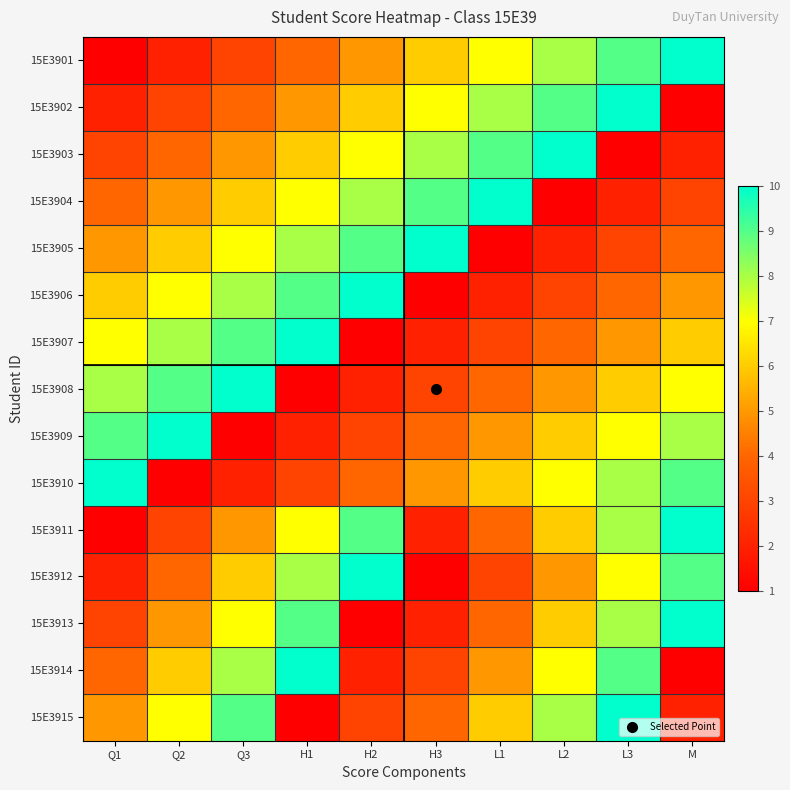

Reading left to right, transcribe all the data shown in this chart.

15E3901: Q1=1	Q2=2	Q3=3	H1=4	H2=5	H3=6	L1=7	L2=8	L3=9	M=10
15E3902: Q1=2	Q2=3	Q3=4	H1=5	H2=6	H3=7	L1=8	L2=9	L3=10	M=1
15E3903: Q1=3	Q2=4	Q3=5	H1=6	H2=7	H3=8	L1=9	L2=10	L3=1	M=2
15E3904: Q1=4	Q2=5	Q3=6	H1=7	H2=8	H3=9	L1=10	L2=1	L3=2	M=3
15E3905: Q1=5	Q2=6	Q3=7	H1=8	H2=9	H3=10	L1=1	L2=2	L3=3	M=4
15E3906: Q1=6	Q2=7	Q3=8	H1=9	H2=10	H3=1	L1=2	L2=3	L3=4	M=5
15E3907: Q1=7	Q2=8	Q3=9	H1=10	H2=1	H3=2	L1=3	L2=4	L3=5	M=6
15E3908: Q1=8	Q2=9	Q3=10	H1=1	H2=2	H3=3	L1=4	L2=5	L3=6	M=7
15E3909: Q1=9	Q2=10	Q3=1	H1=2	H2=3	H3=4	L1=5	L2=6	L3=7	M=8
15E3910: Q1=10	Q2=1	Q3=2	H1=3	H2=4	H3=5	L1=6	L2=7	L3=8	M=9
15E3911: Q1=1	Q2=3	Q3=5	H1=7	H2=9	H3=2	L1=4	L2=6	L3=8	M=10
15E3912: Q1=2	Q2=4	Q3=6	H1=8	H2=10	H3=1	L1=3	L2=5	L3=7	M=9
15E3913: Q1=3	Q2=5	Q3=7	H1=9	H2=1	H3=2	L1=4	L2=6	L3=8	M=10
15E3914: Q1=4	Q2=6	Q3=8	H1=10	H2=2	H3=3	L1=5	L2=7	L3=9	M=1
15E3915: Q1=5	Q2=7	Q3=9	H1=1	H2=3	H3=4	L1=6	L2=8	L3=10	M=2